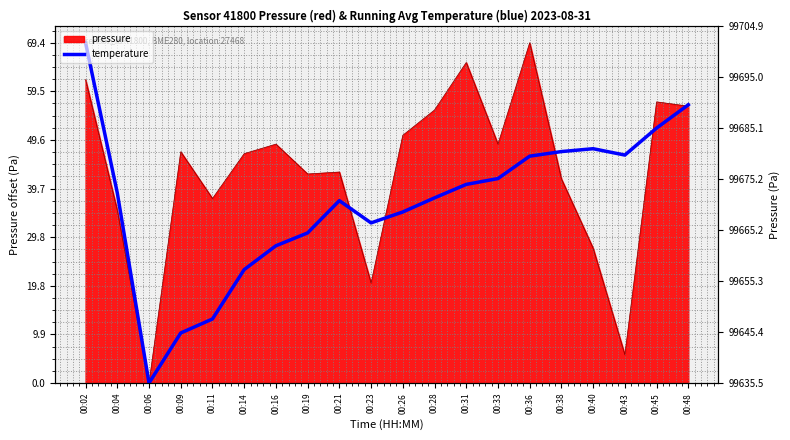

What is the value of the 8th point from the left?

30.6